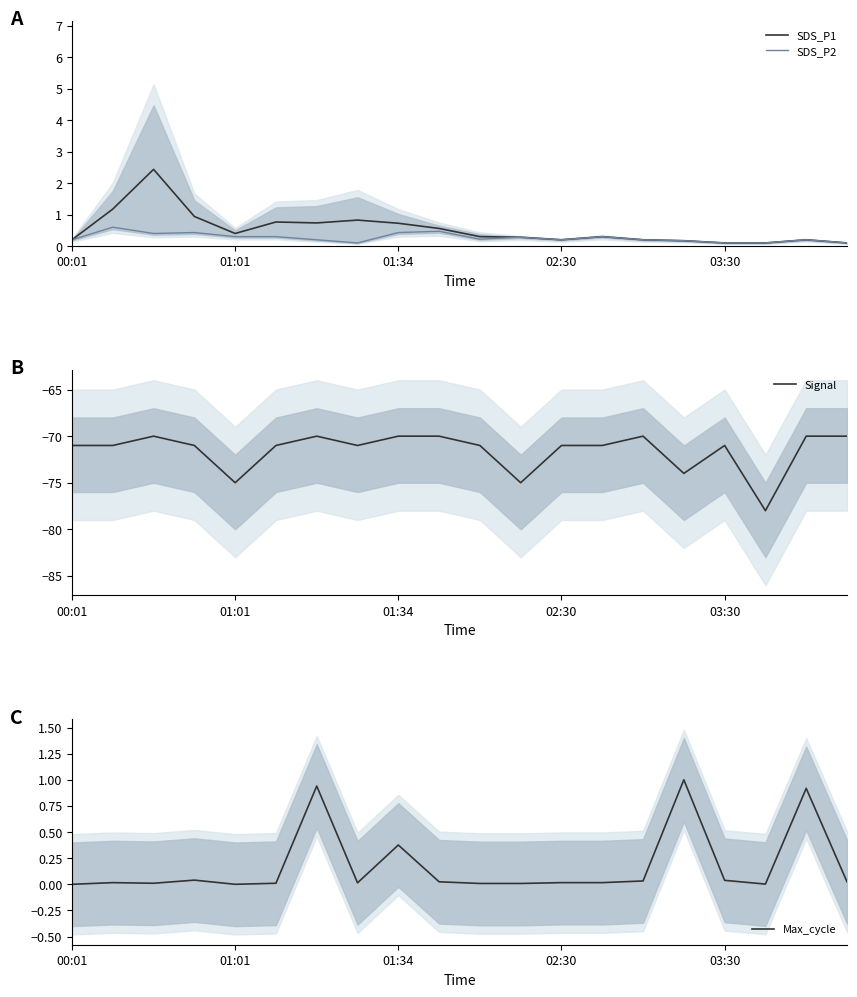

Is it true that Signal equals -123 at 01:01?

False